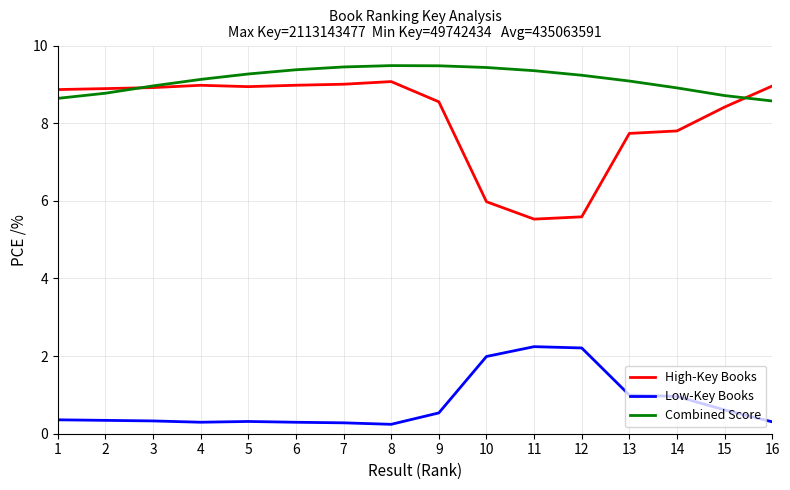

What is the greatest value displayed?

9.5